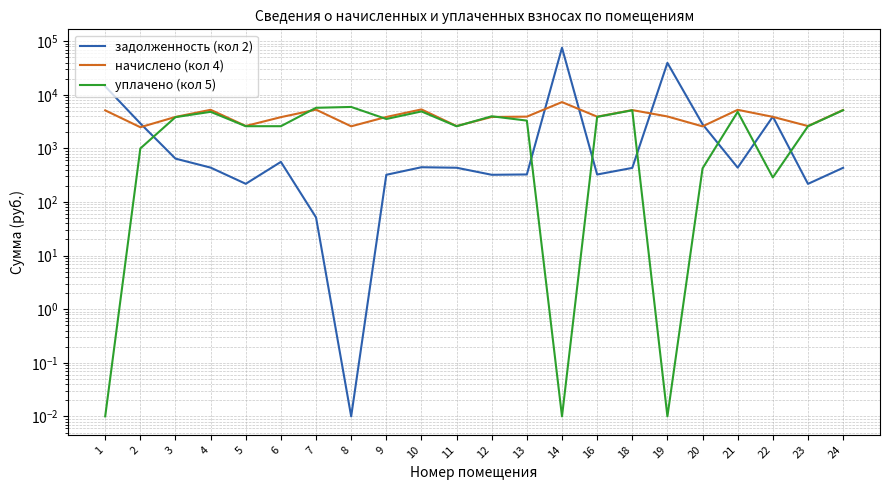

What is the value of the начислено (кол 4) point at the 22nd from the left?

5224.1